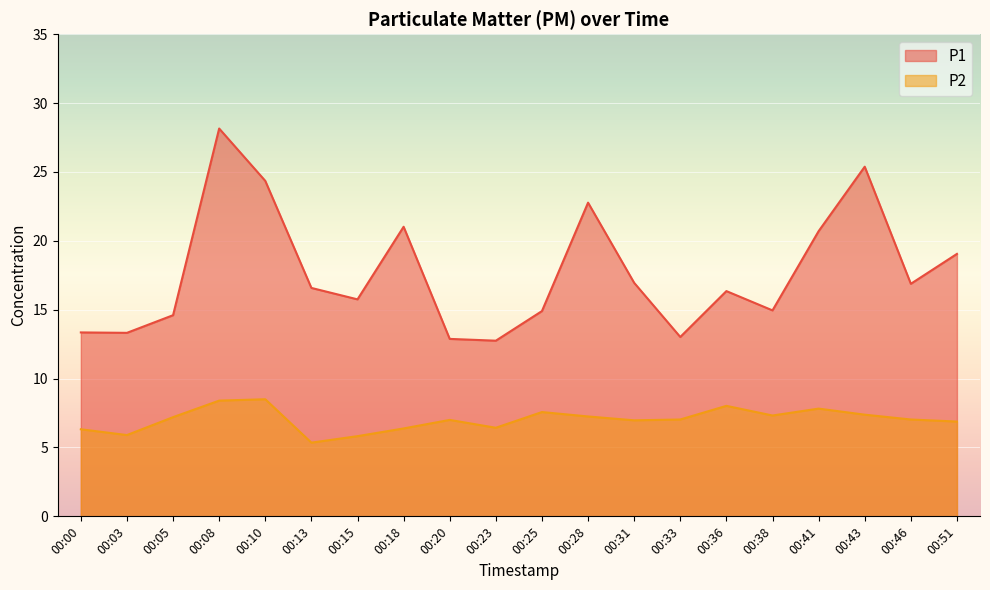

True or false: P1 and P2 cross at least once.

False